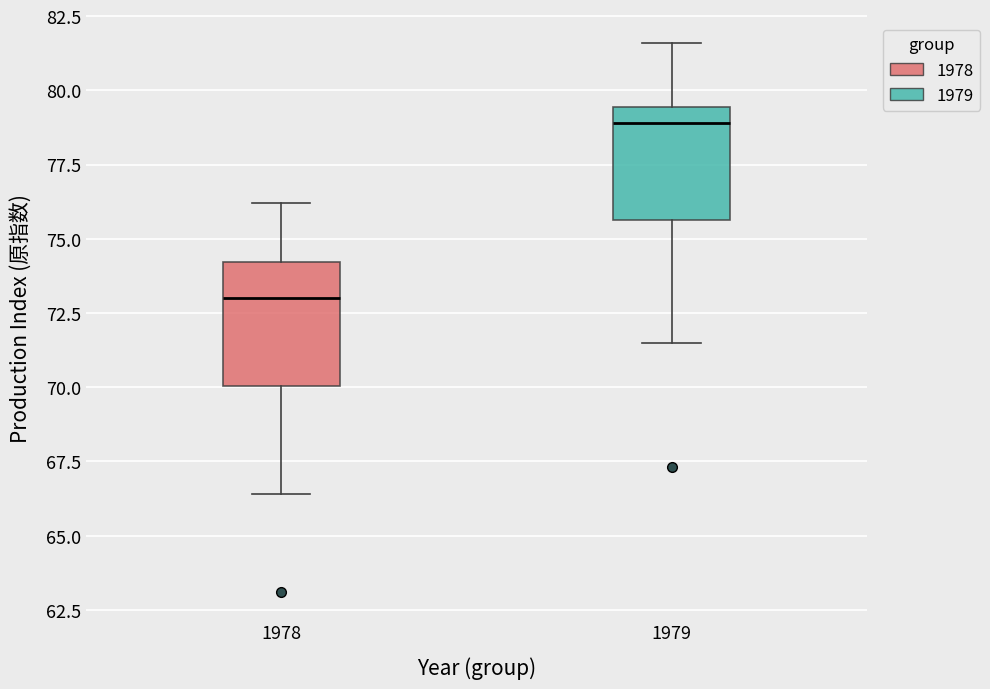

Where does the median line of the box at x = 1979 sit on the y-axis? The values are not printed on the chart, so give them approximately, as read against the axis.

79.0